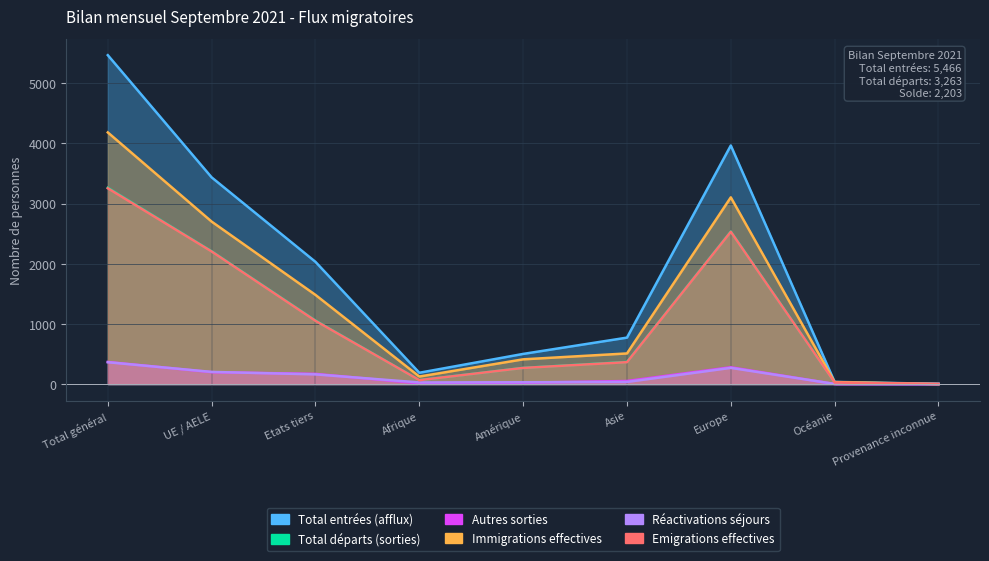

What is the label of the 9th point from the right?

Total général